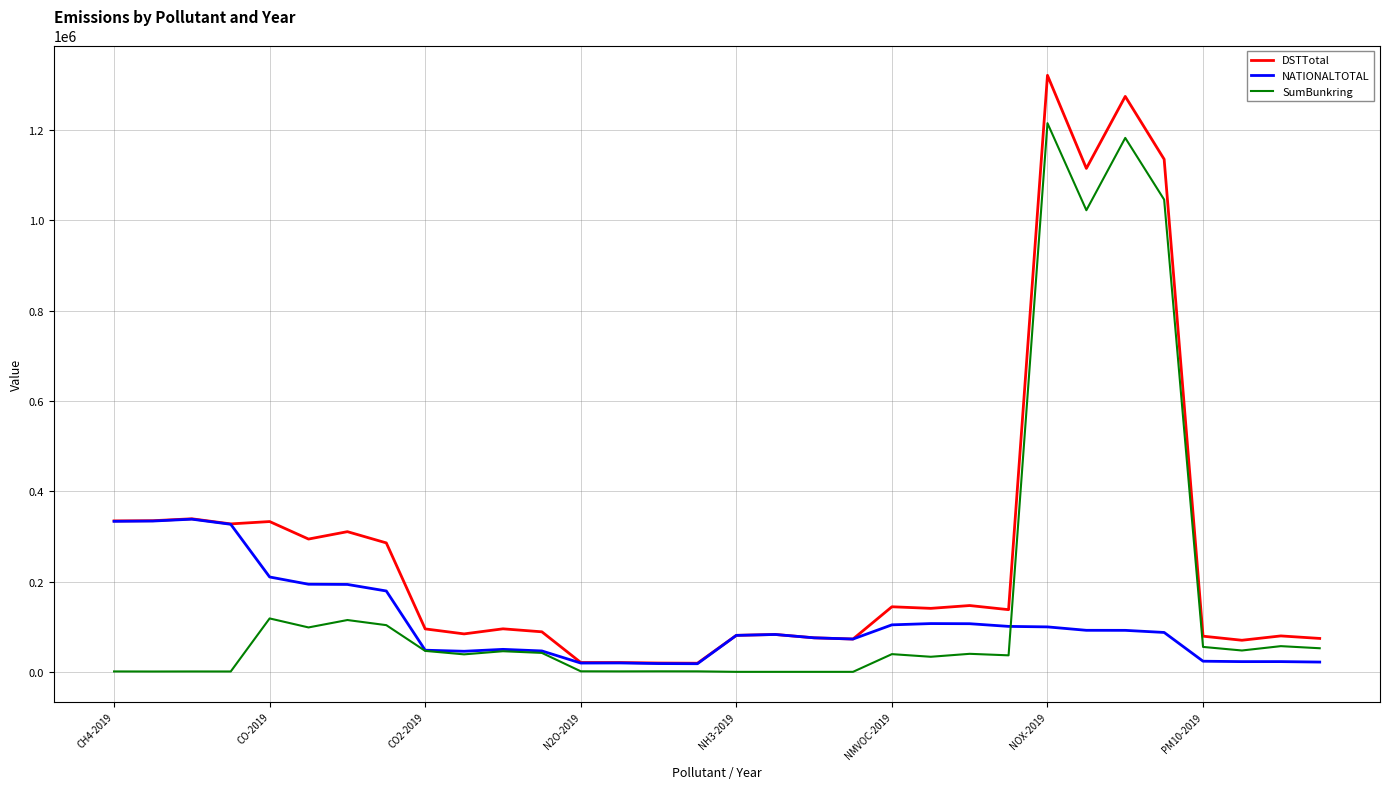

What is the highest value of the NATIONALTOTAL series?

338209.8